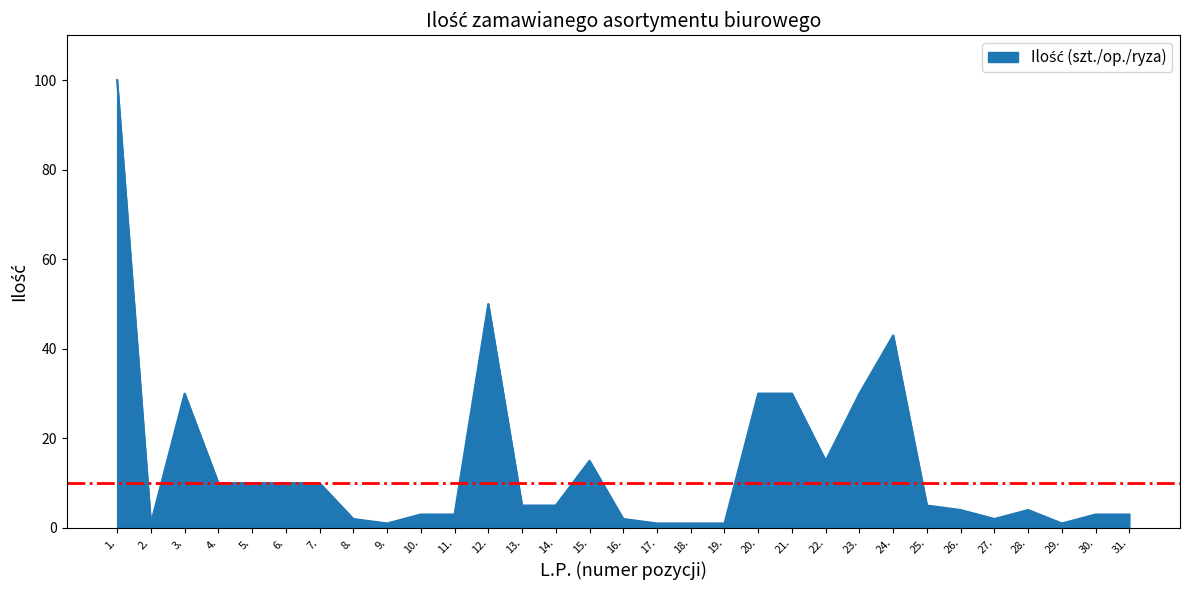

What position from the left is 21.?

21